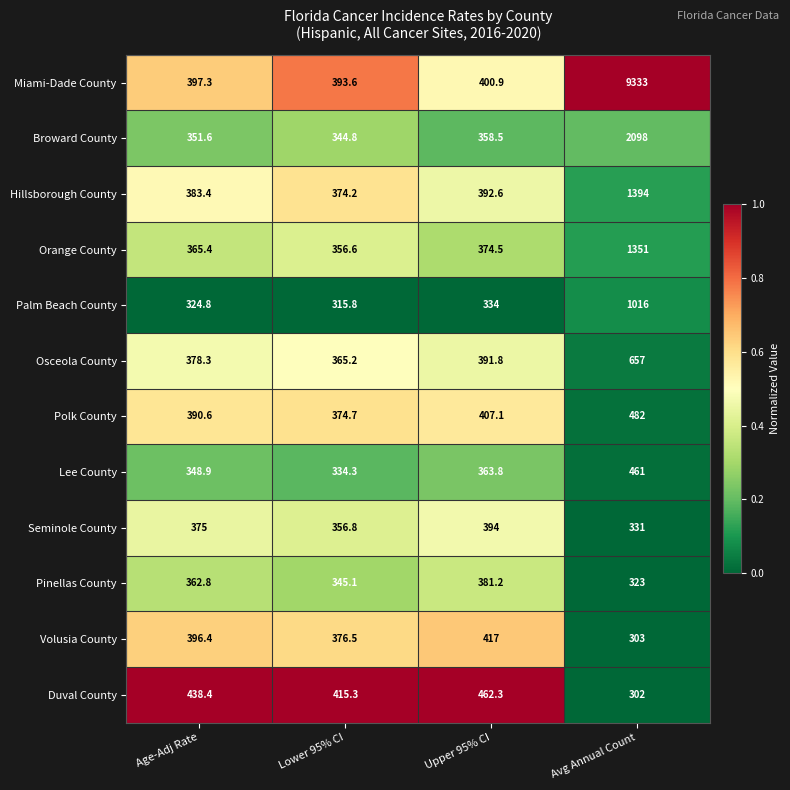

Rank the series at Avg Annual Count from lowest to highest value.

Duval County, Volusia County, Pinellas County, Seminole County, Lee County, Polk County, Osceola County, Palm Beach County, Orange County, Hillsborough County, Broward County, Miami-Dade County